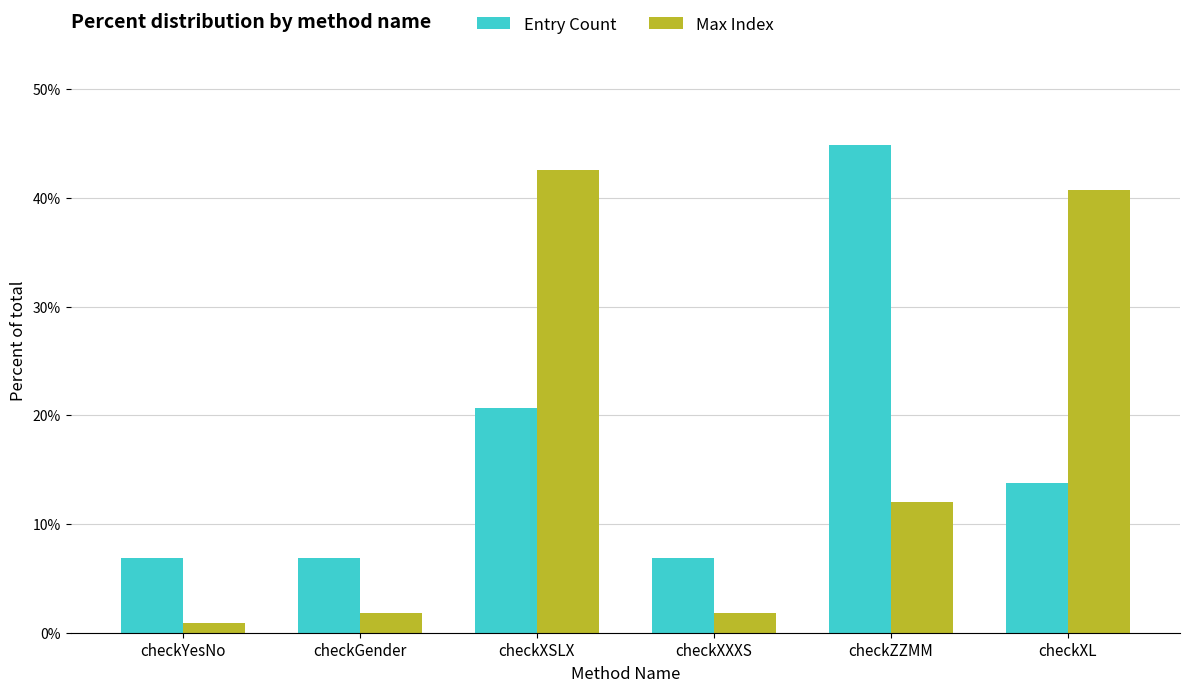

What is the total value across all series at checkXXXS?

8.7